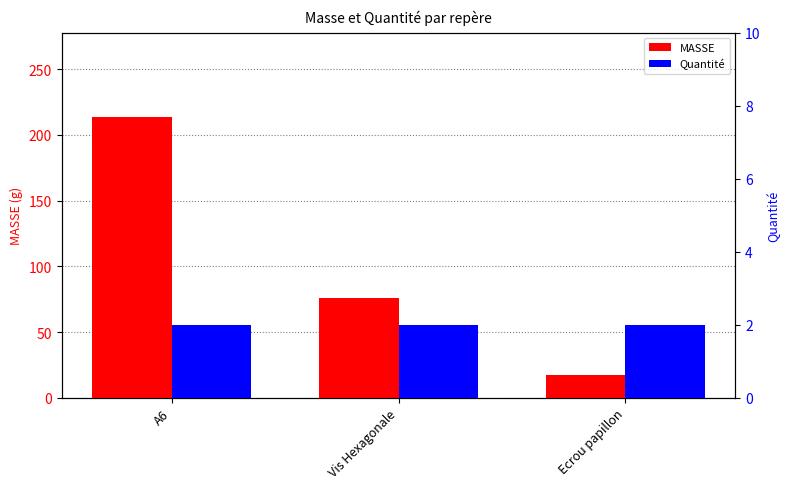

List the series in order of their overall mean, lowest first.

Quantité, MASSE